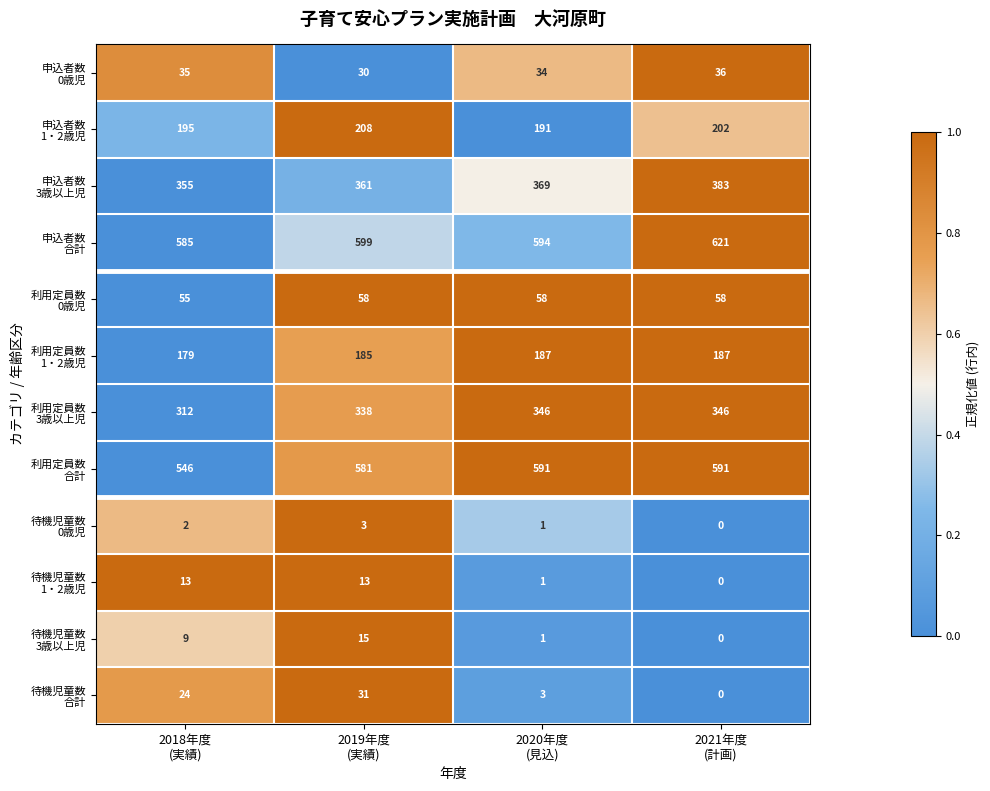

What is the maximum value shown in the chart?

621